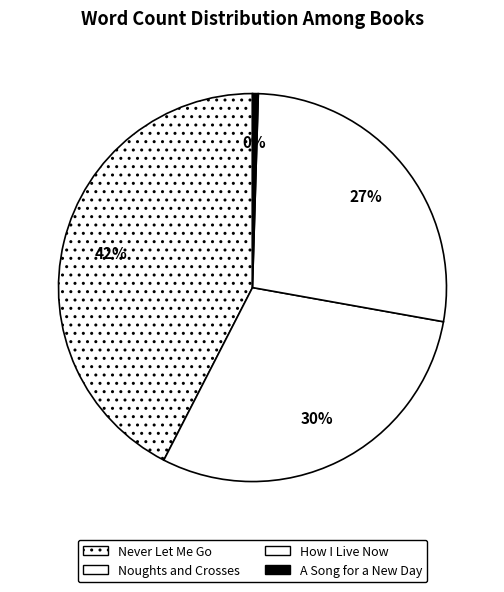

Count the number of slices in the pie.

4